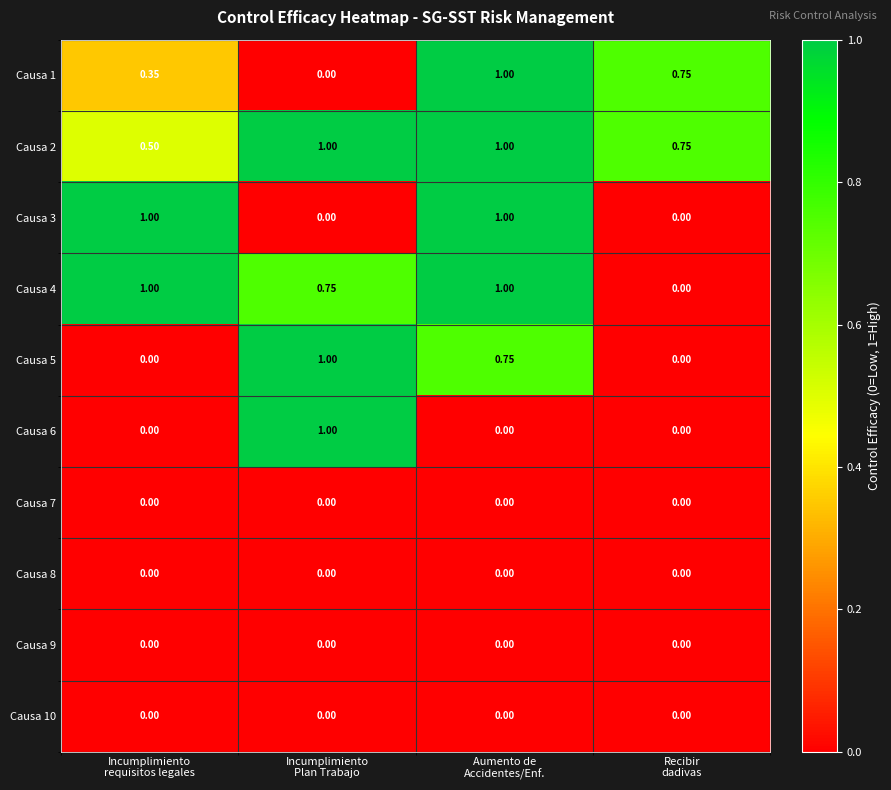

Count the number of data series in this chart.

10